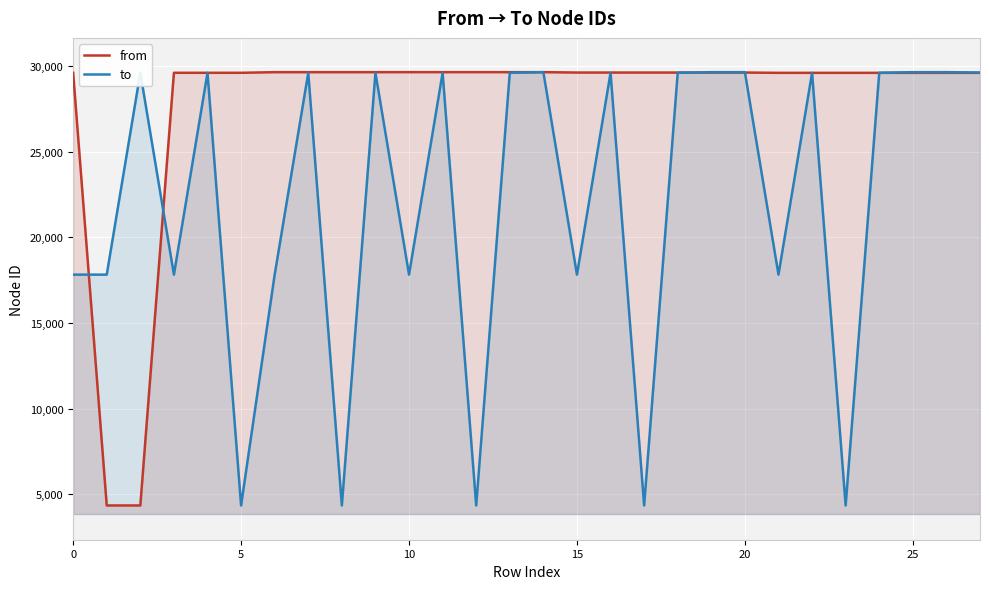

Reading left to right, list all the values displayed in this chart.

from: 29608	4353	4353	29609	29609	29609	29646	29646	29646	29646	29647	29647	29647	29647	29647	29624	29624	29624	29624	29624	29624	29607	29607	29607	29607	29607	29607	29607
to: 17827	17827	29608	17827	29608	4353	17827	29608	4353	29609	17827	29608	4353	29609	29646	17827	29608	4353	29609	29646	29647	17827	29608	4353	29609	29646	29647	29624